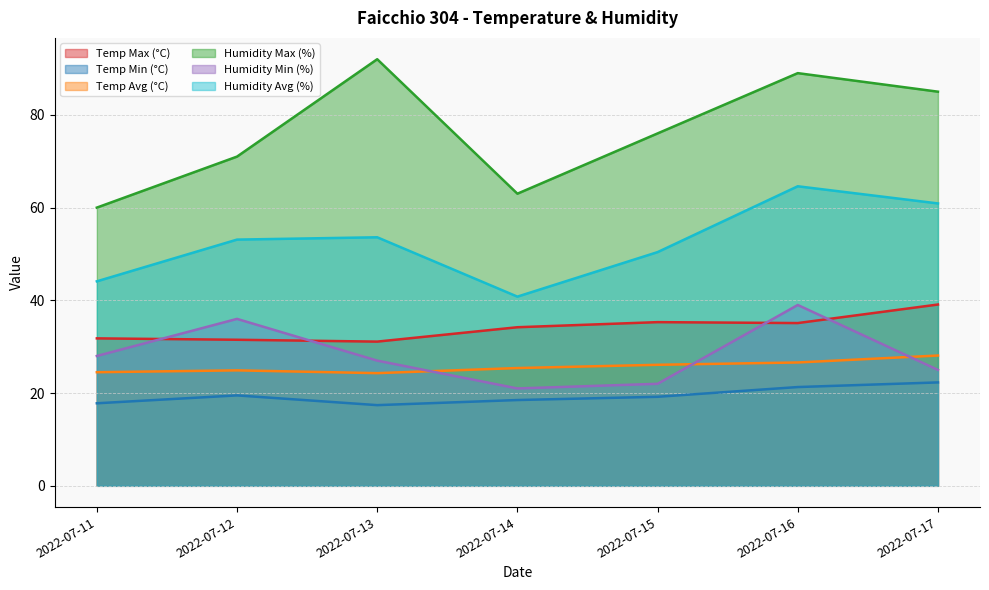

Count the number of data series in this chart.

6